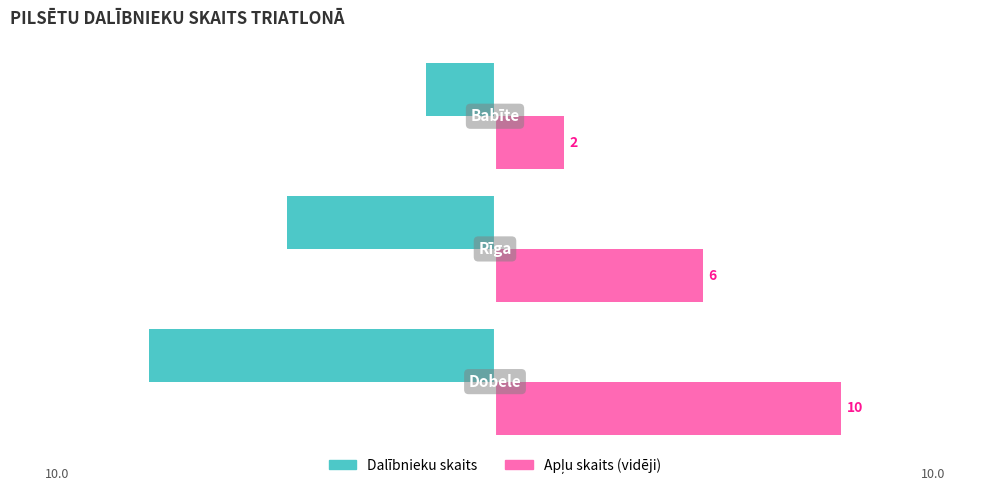

How many categories are shown in the chart?

3